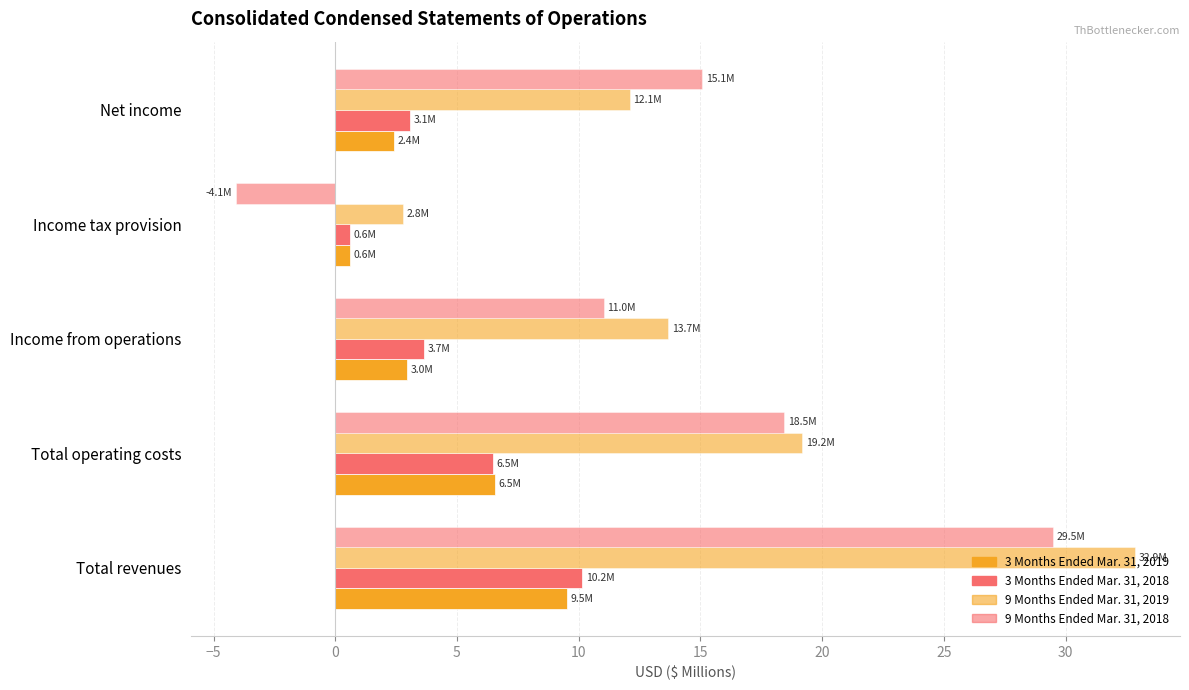

Count the number of data series in this chart.

4